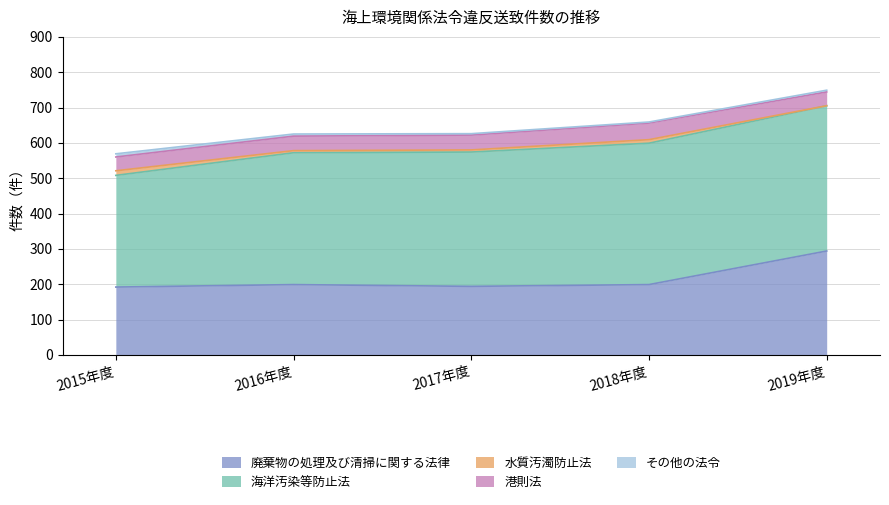

How many distinct data groups are displayed?

5